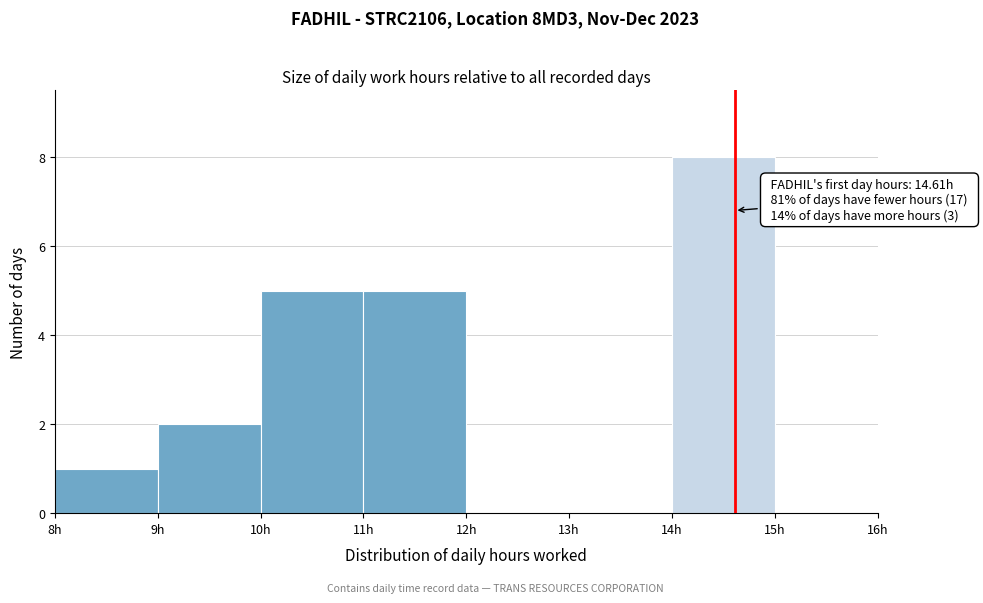

Which range on the x-axis has the tallest bar?

14 to 15